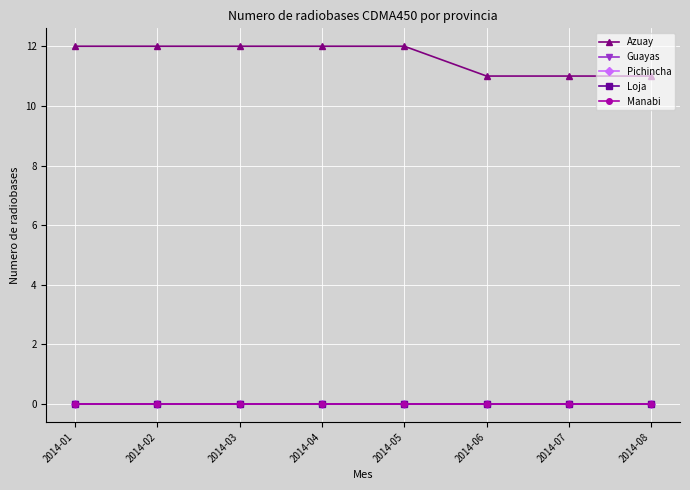

Does the chart have visible grid lines?

Yes